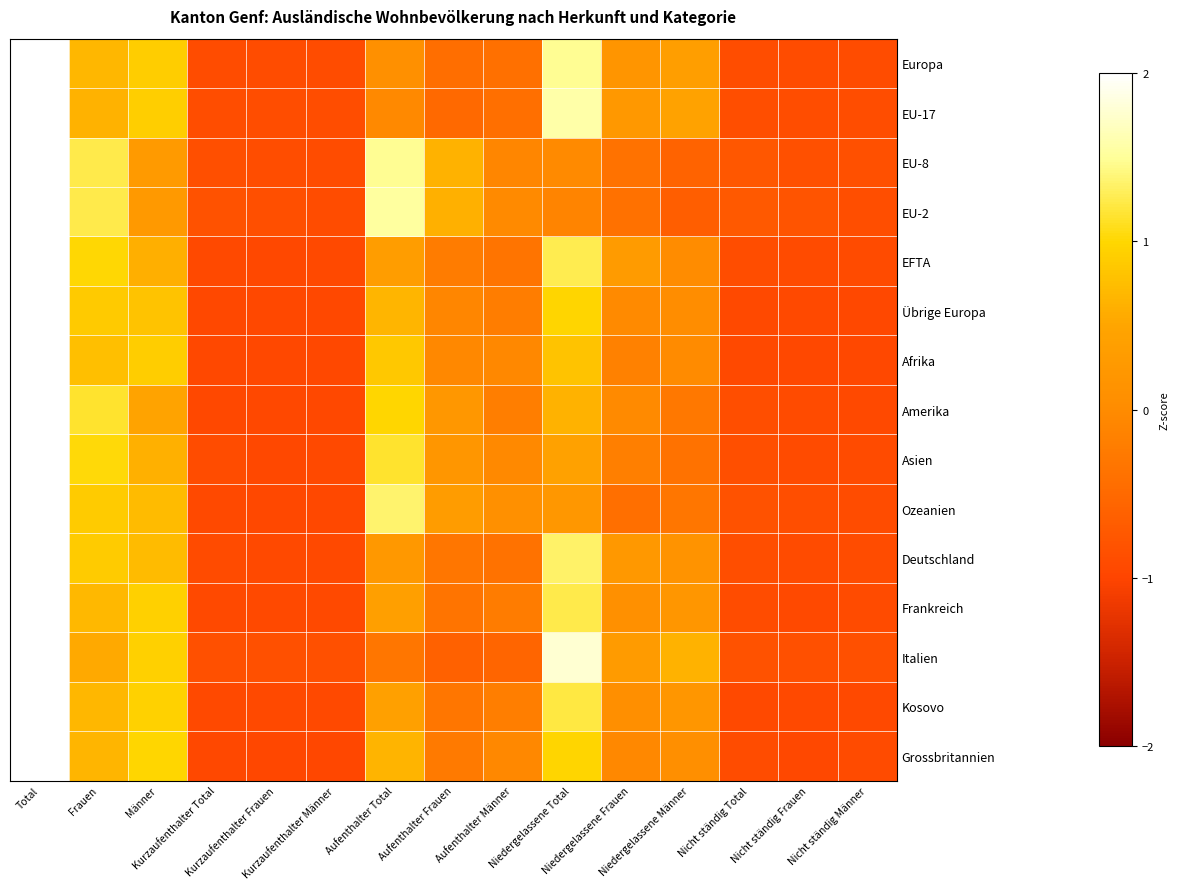

What is the total value across all series at Frauen?

12.9